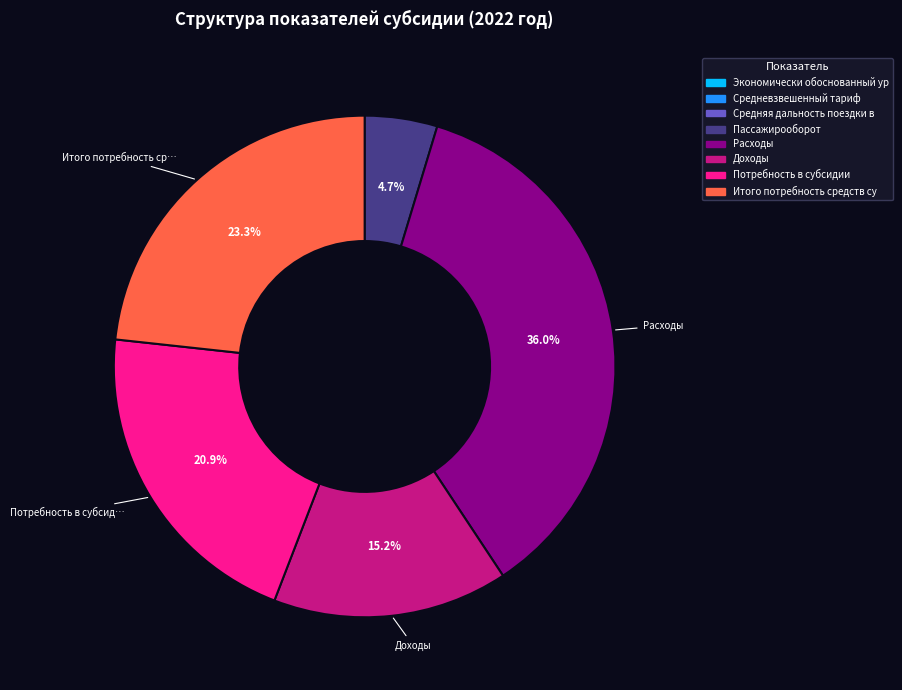

Does any single category account for the majority?

No